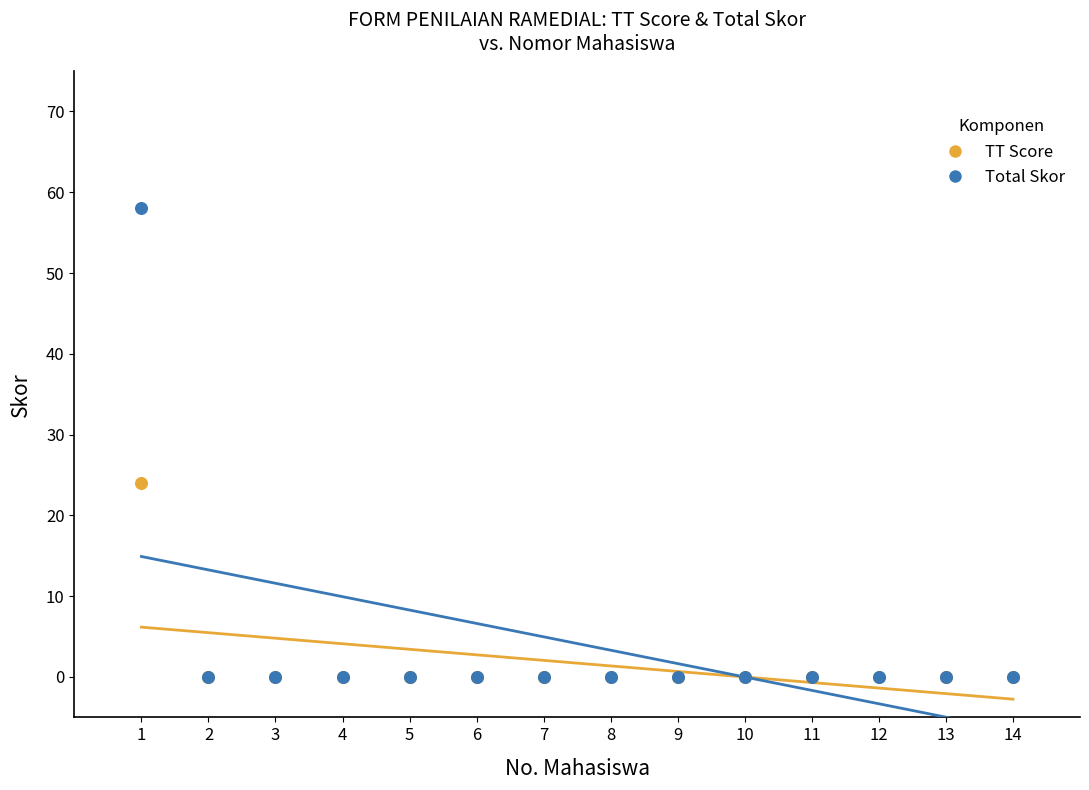

Across all series, what Y value is closest to 29?

24